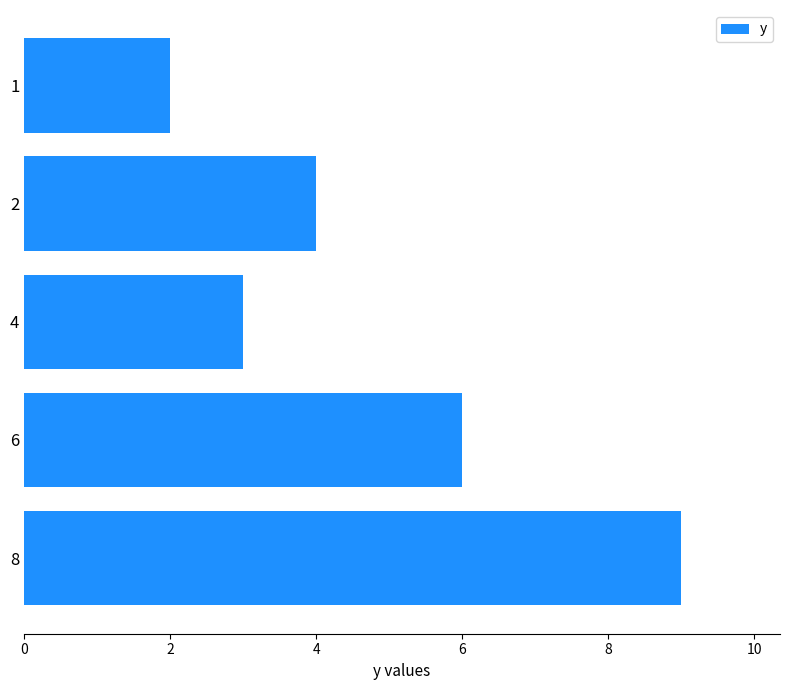

Reading bottom to top, list all the values displayed in this chart.

9	6	3	4	2